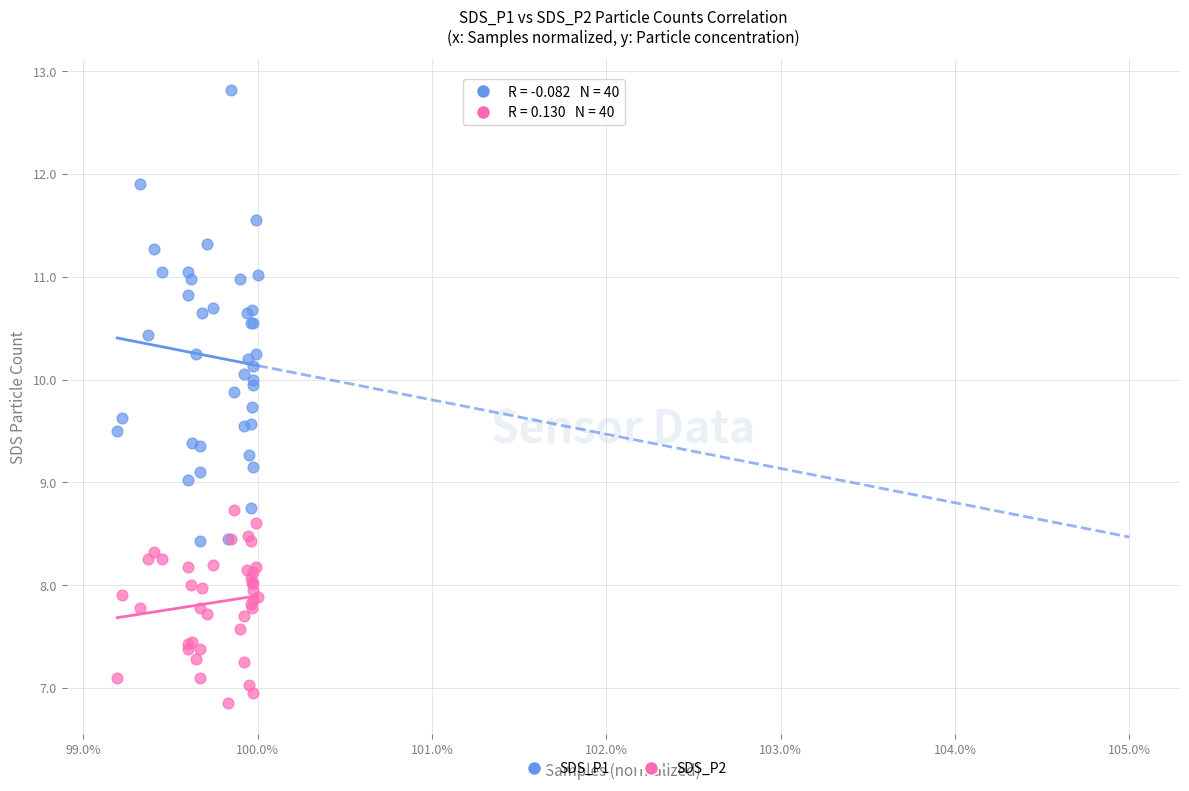

Which series contains the lowest Y value?

SDS_P2